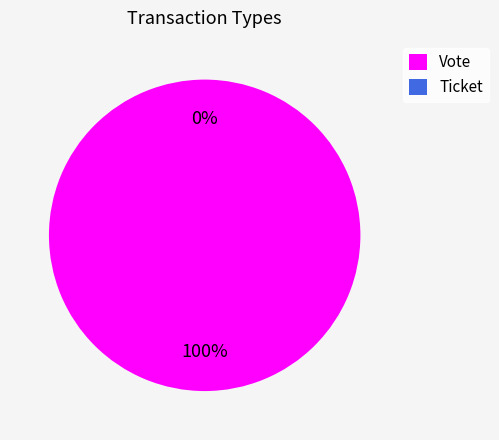

What percentage is NOT represented by Ticket?

100.0%